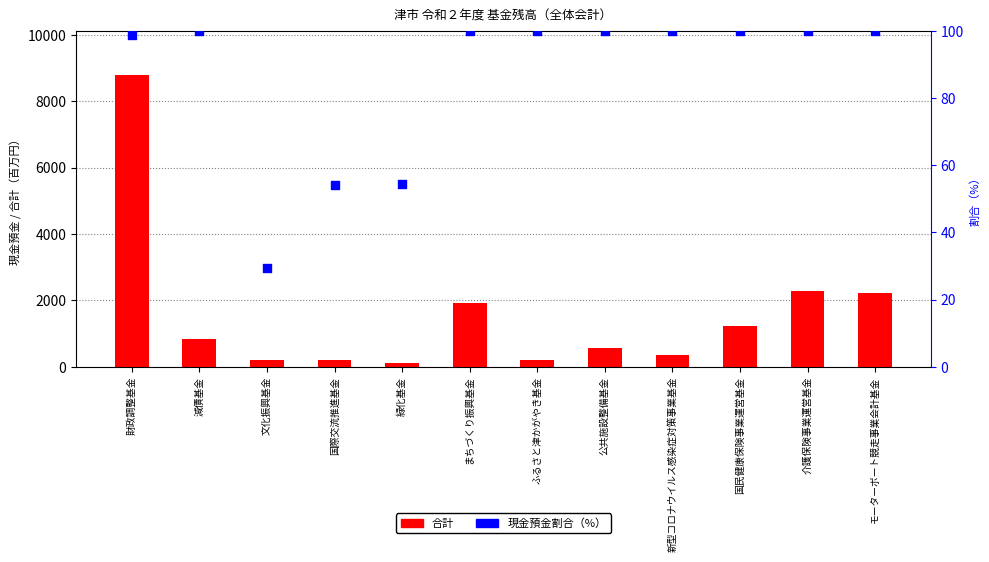

Which series has the largest total across all categories?

合計